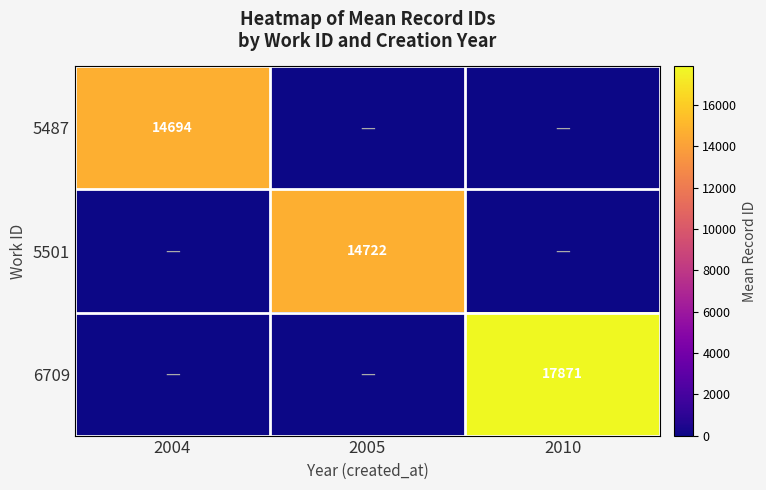

The 5487 series shows 14694 at 2004. True or false?

True